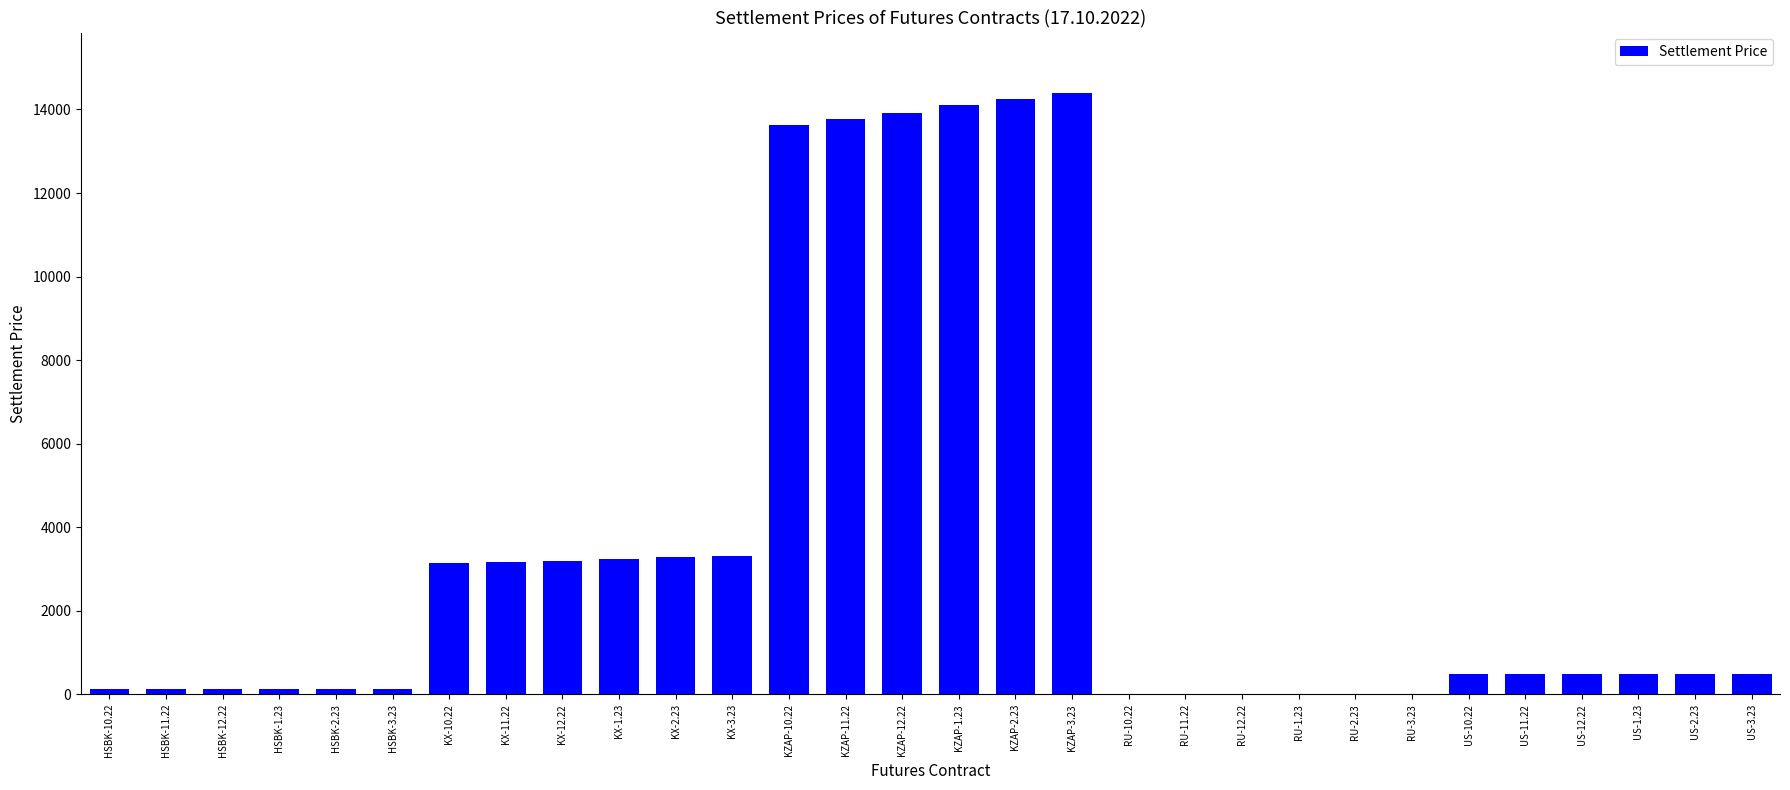

What is the sum of the values at KZAP-3.23 and US-11.22?

14881.7